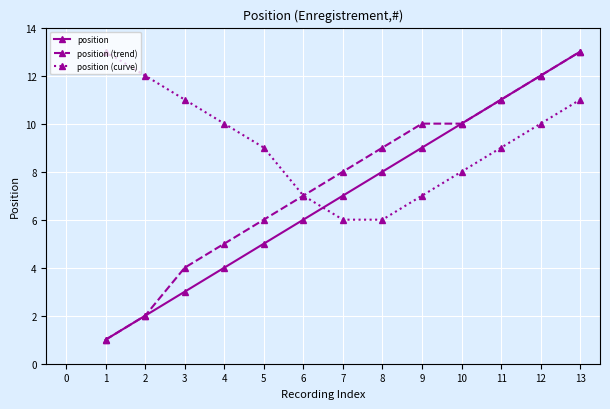

What is the difference between the second highest and second lowest values in the position series?

10